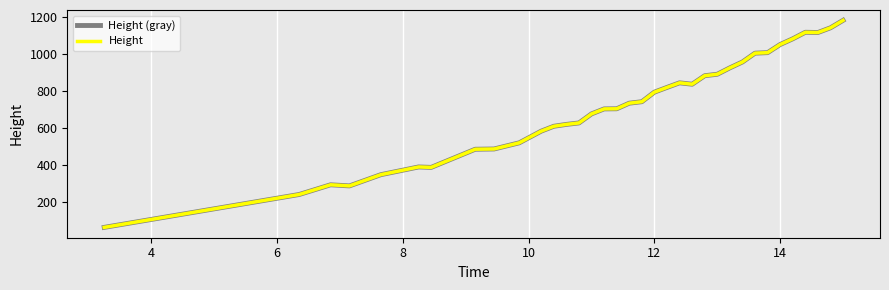

What is the average value of the Height (gray) series?

716.1